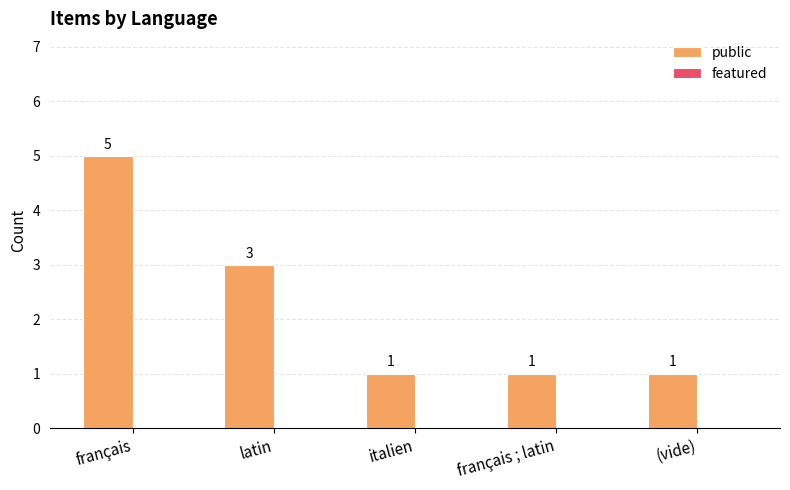

True or false: the data shows 7 at français.

False